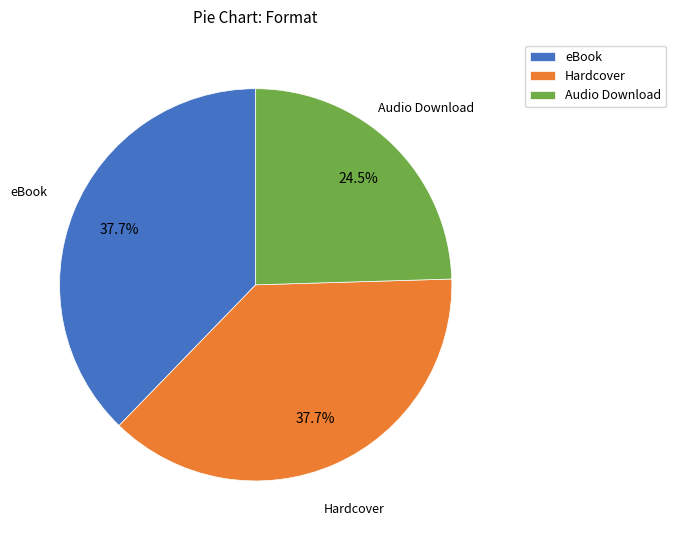

Is eBook the majority of the pie?

No